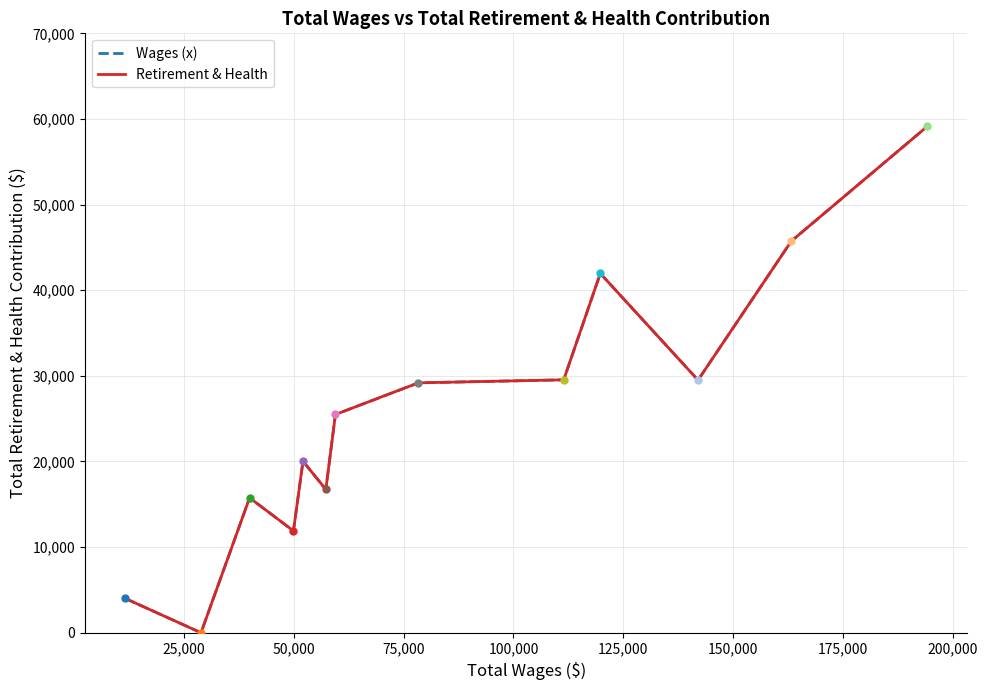

Is this an area chart (filled region under the line)?

No